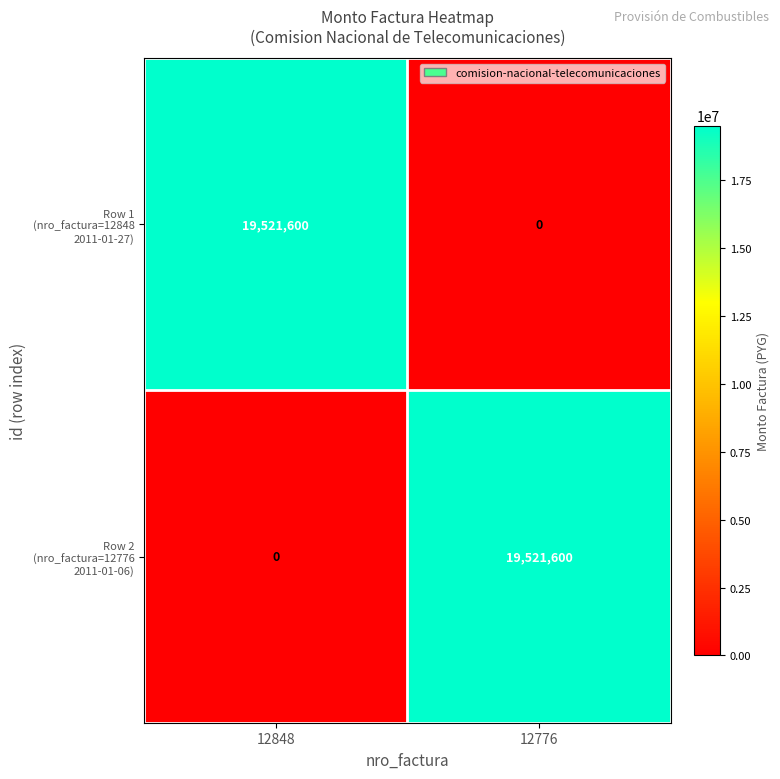

What is the greatest value displayed?

19521600